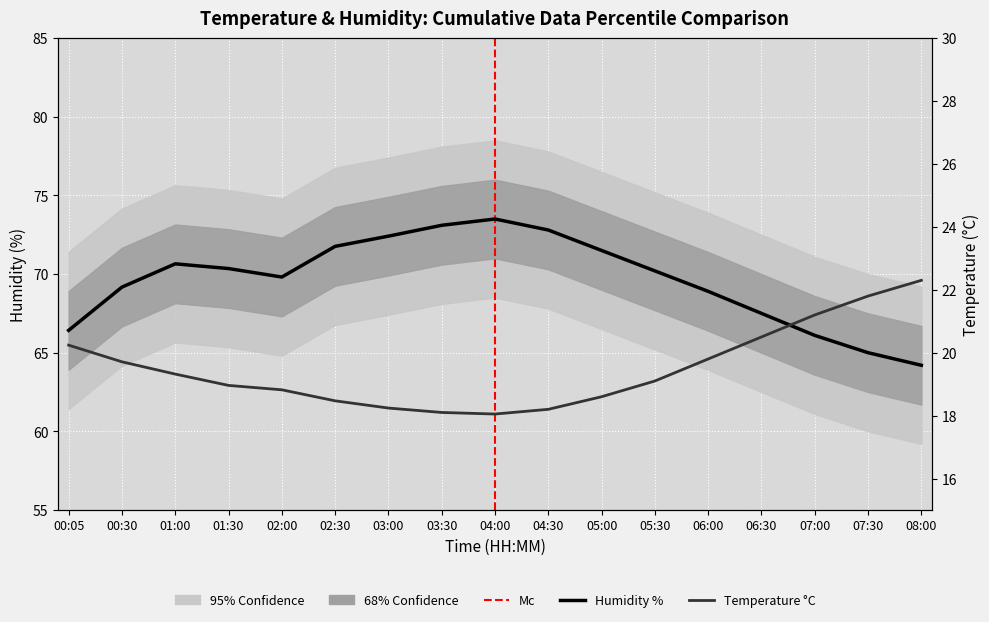

Which has a higher value, 00:05 or 02:30?

00:05